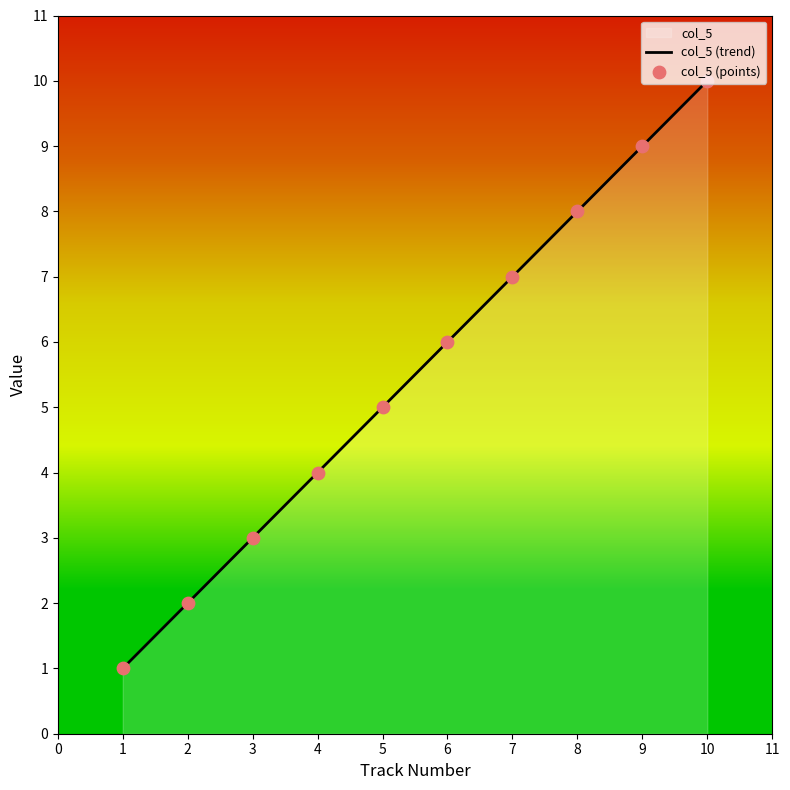

What is the highest value of the col_5 (trend) series?

10.0